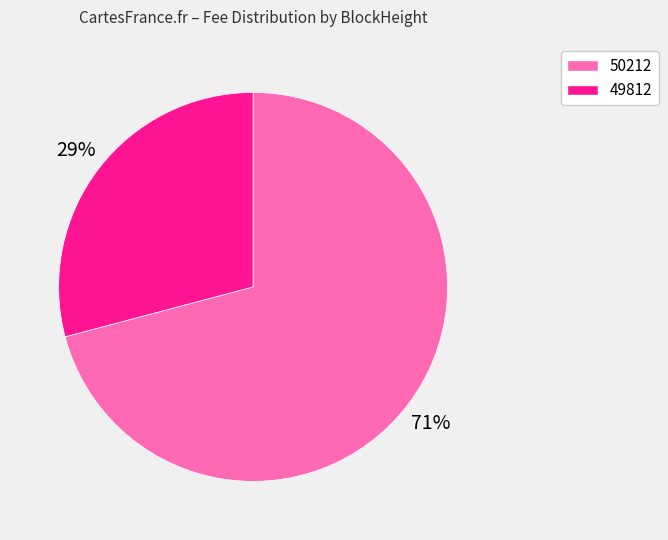

To the nearest percent, what is the average slice percentage?

50%